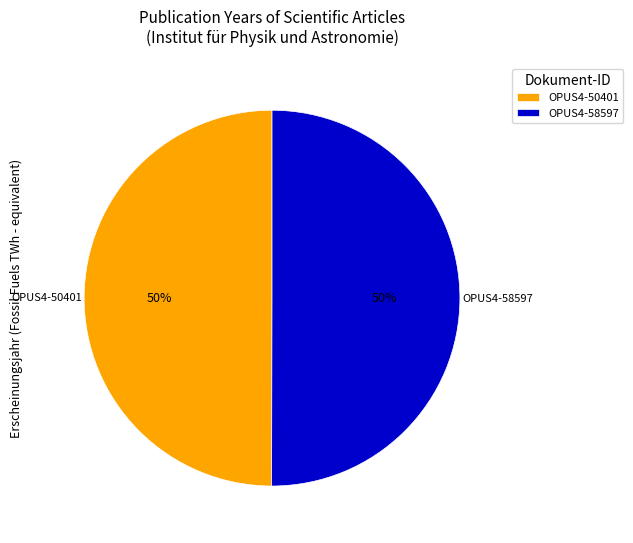

Is the sum of OPUS4-50401 and OPUS4-58597 greater than half?

Yes